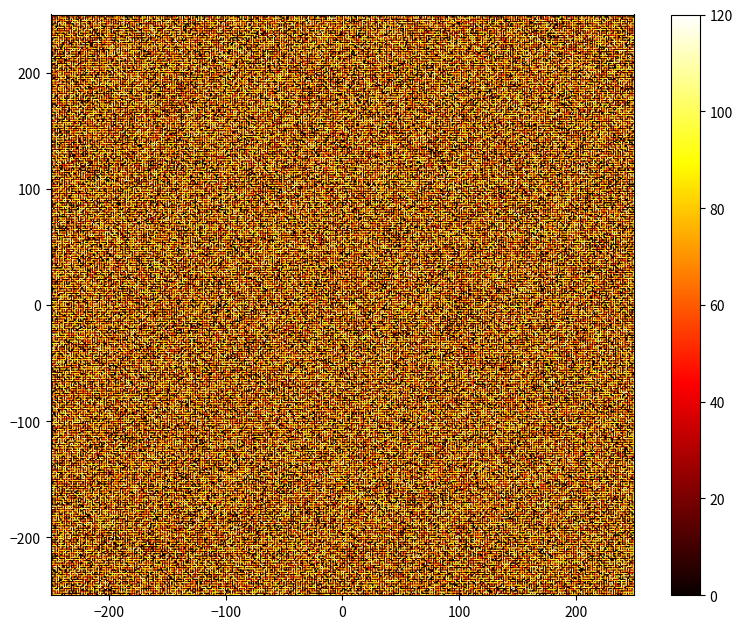

What is the smallest value displayed?

-1